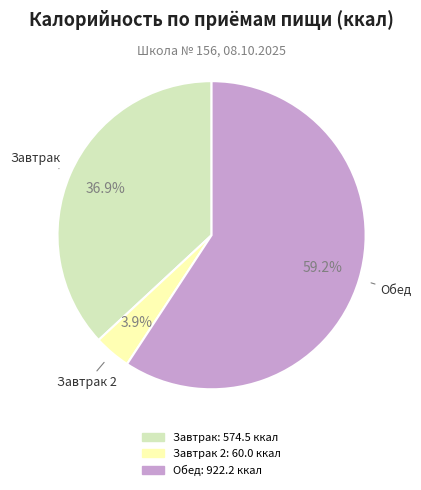

Does any single category account for the majority?

Yes